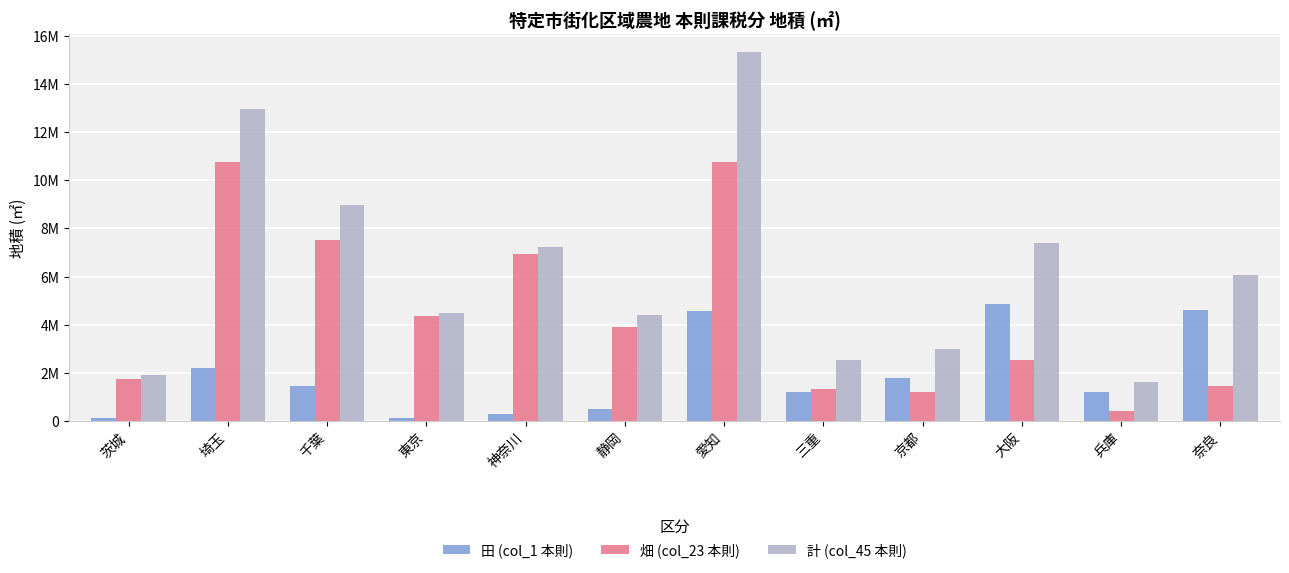

The value of 畑 (col_23 本則) at 大阪 is 2550798. True or false?

True